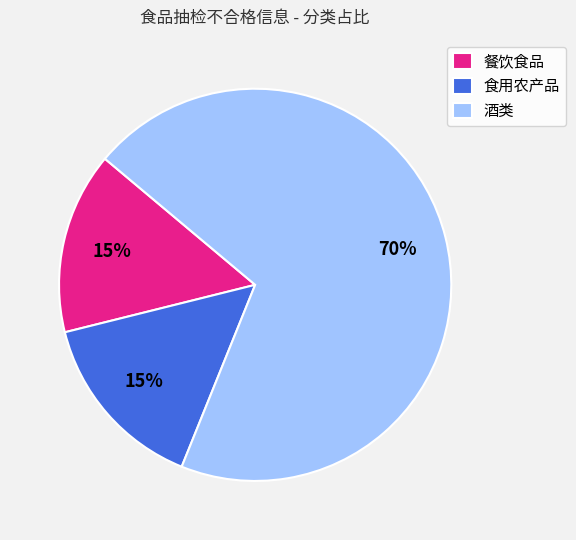

Which has a higher value, 餐饮食品 or 酒类?

酒类